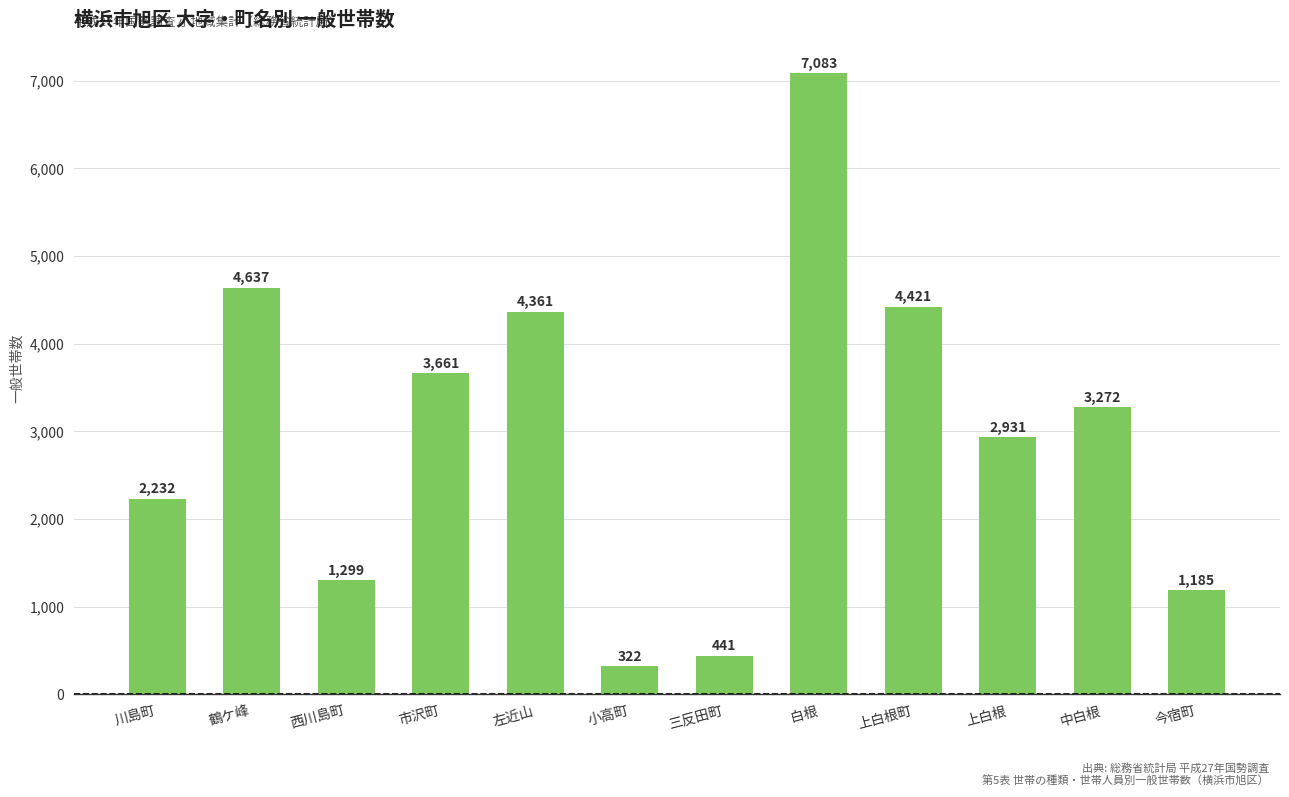

Between 西川島町 and 小高町, which is larger?

西川島町